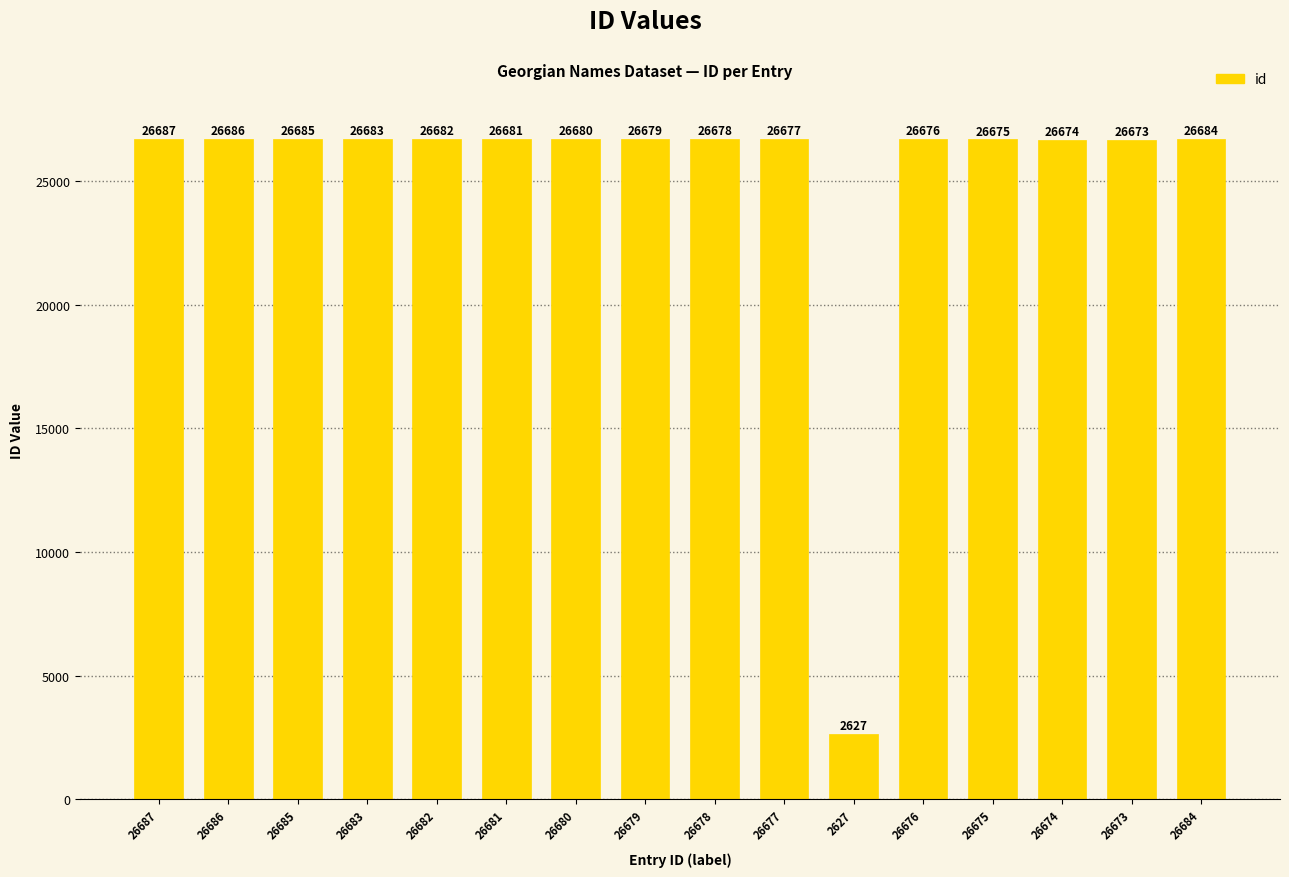

At which category does the chart reach its minimum across all series?

2627